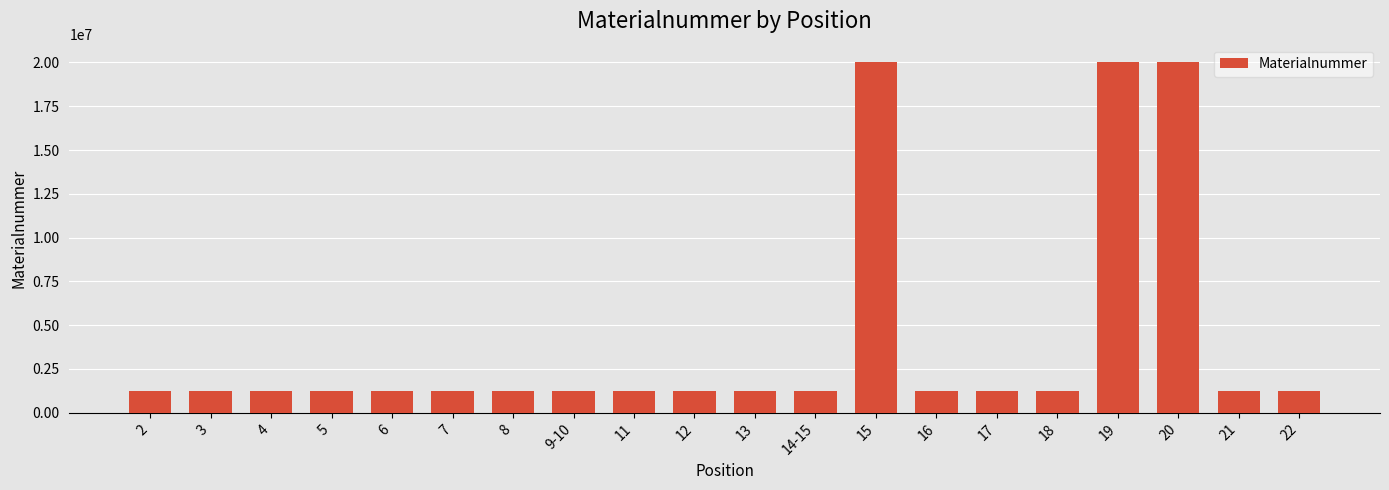

Read the value at 22, to the nearest 10.

1221600